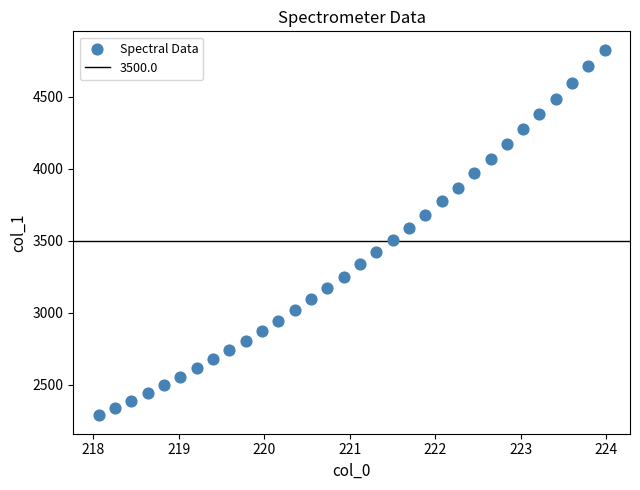

What is the range of X values (max minus min)?

5.9